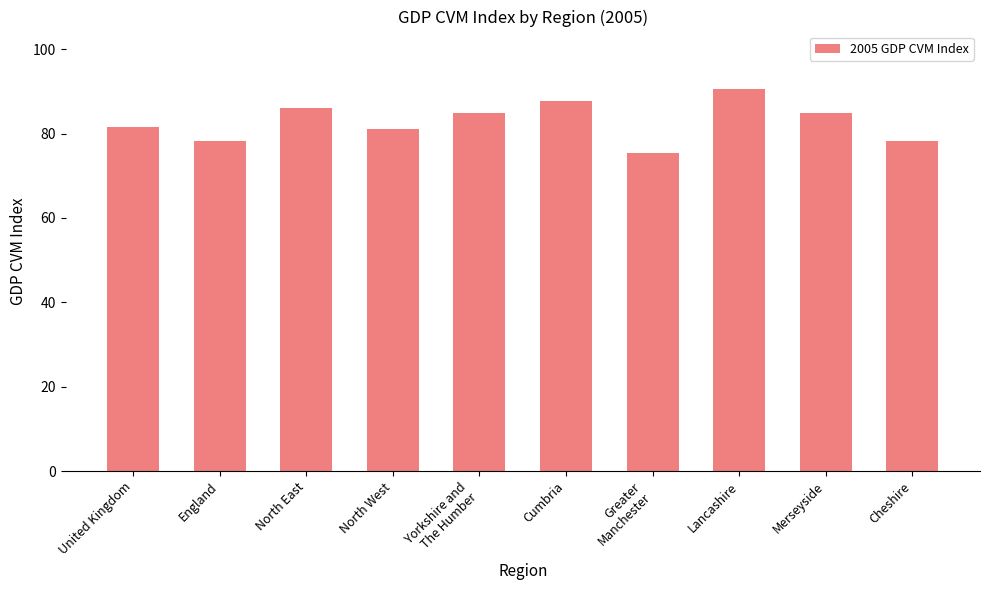

What is the greatest value displayed?

90.6